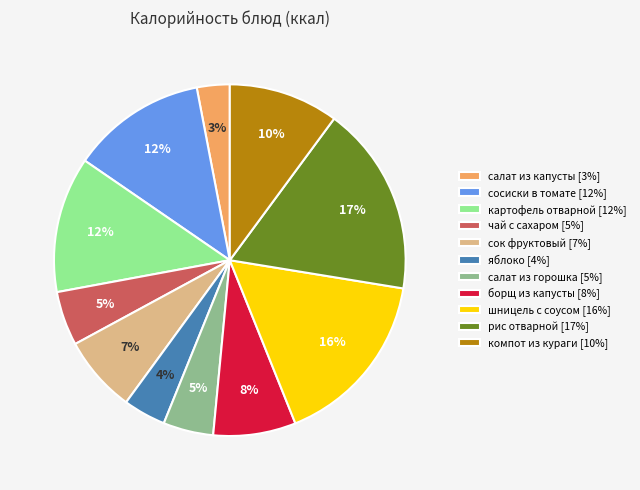

Which has a higher value, чай с сахаром [5%] or борщ из капусты [8%]?

борщ из капусты [8%]